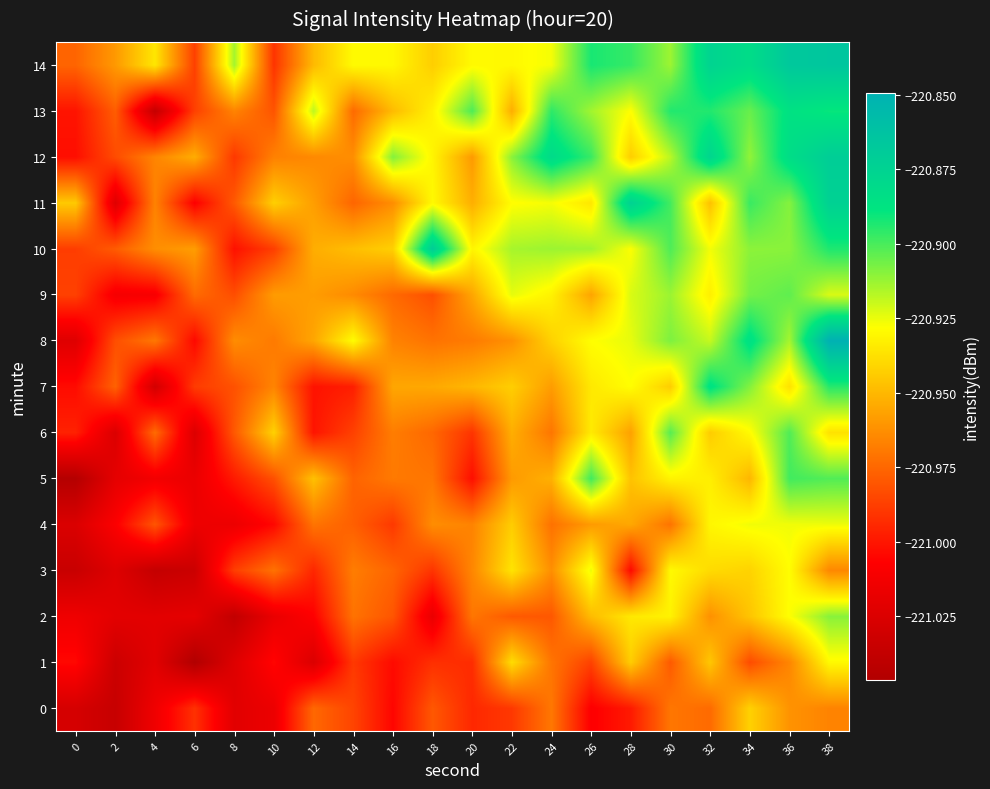

What is the spread (max minus min) of values at 34?

0.1